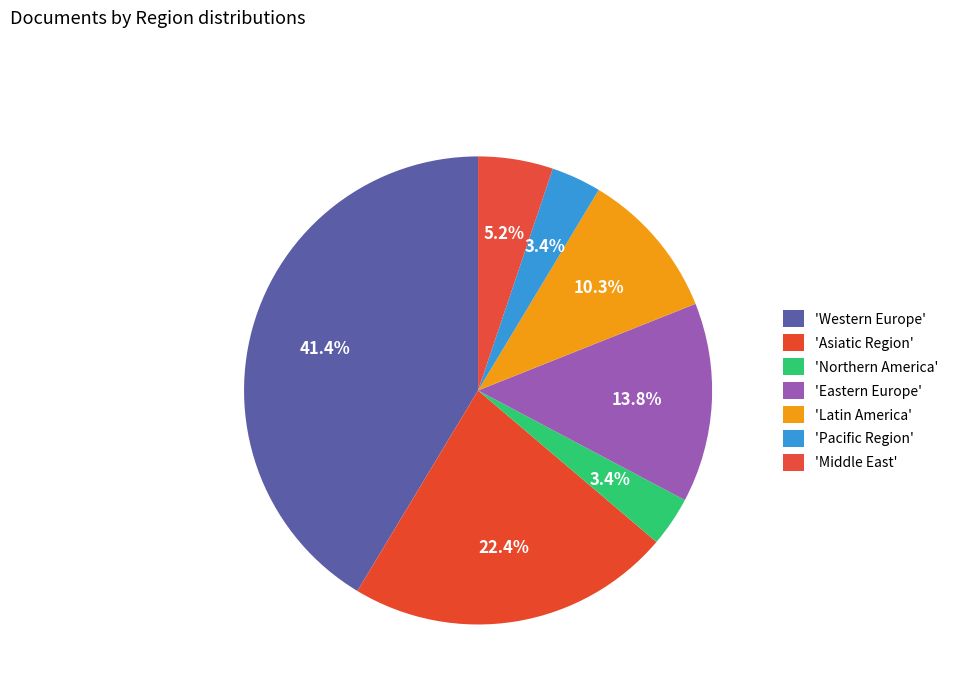

To the nearest percent, what is the average slice percentage?

14%